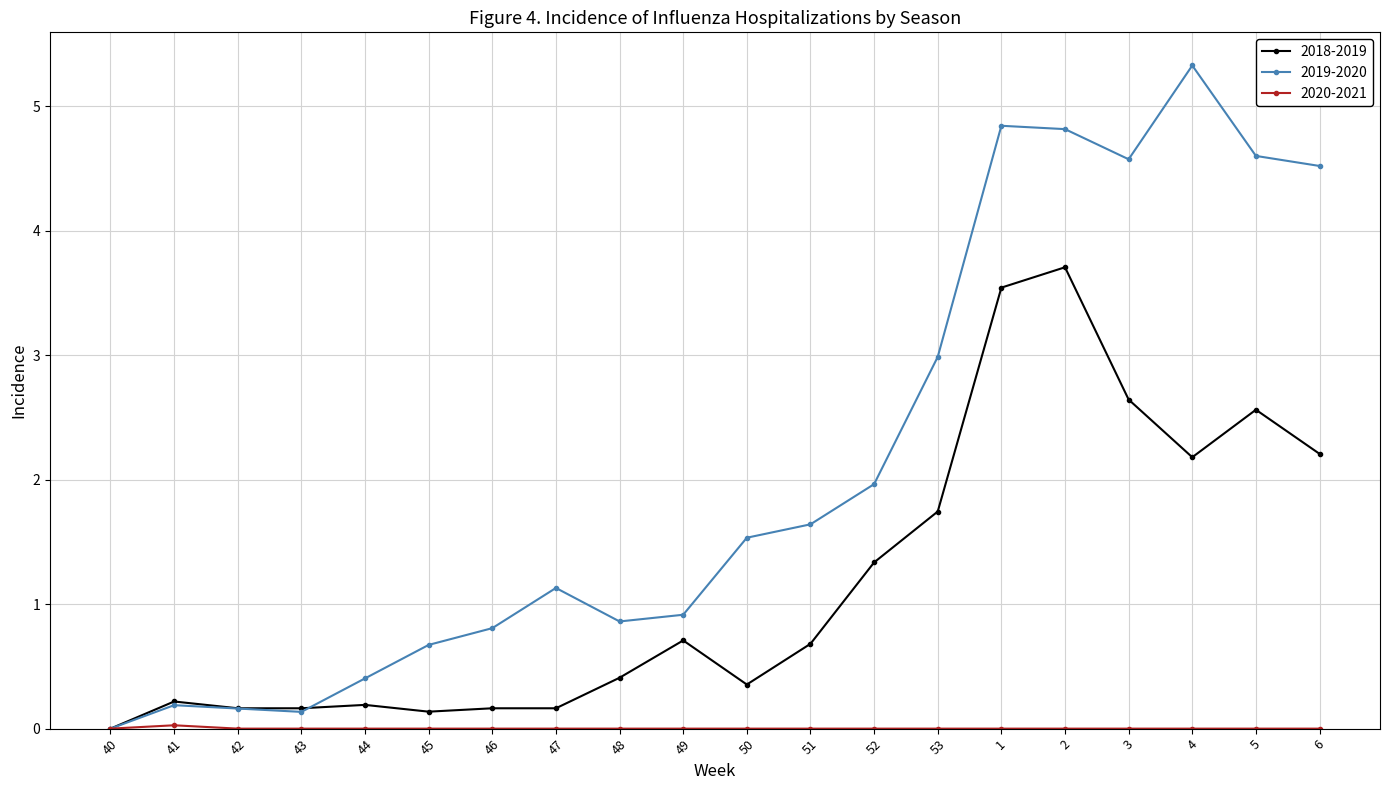

What is the highest value of the 2019-2020 series?

5.3